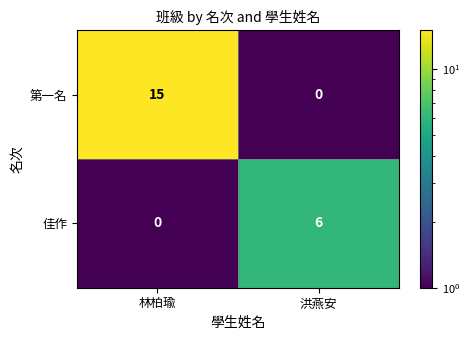

What is the sum of all 佳作 values?

6